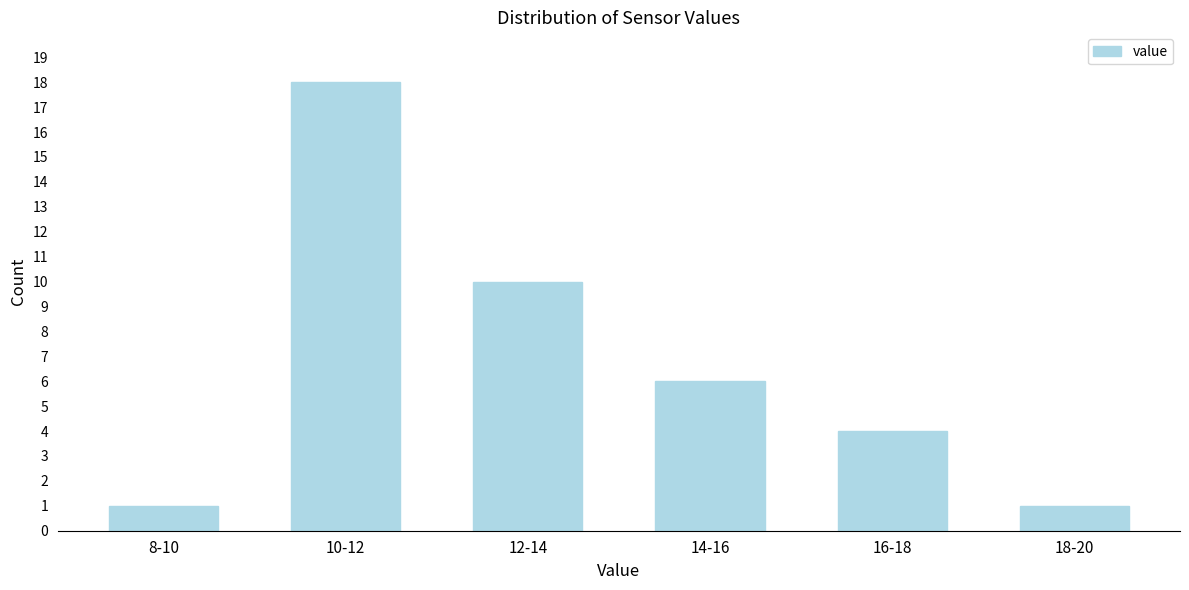

Reading left to right, extract all data points from this chart.

1	18	10	6	4	1